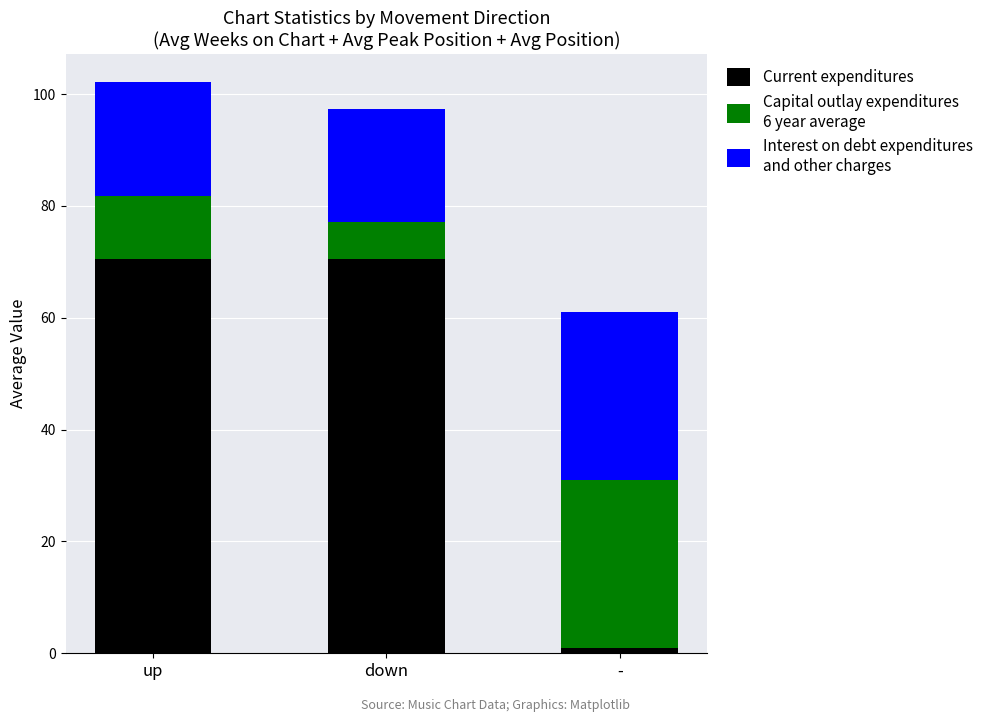

What is the total value across all series at down?

97.3